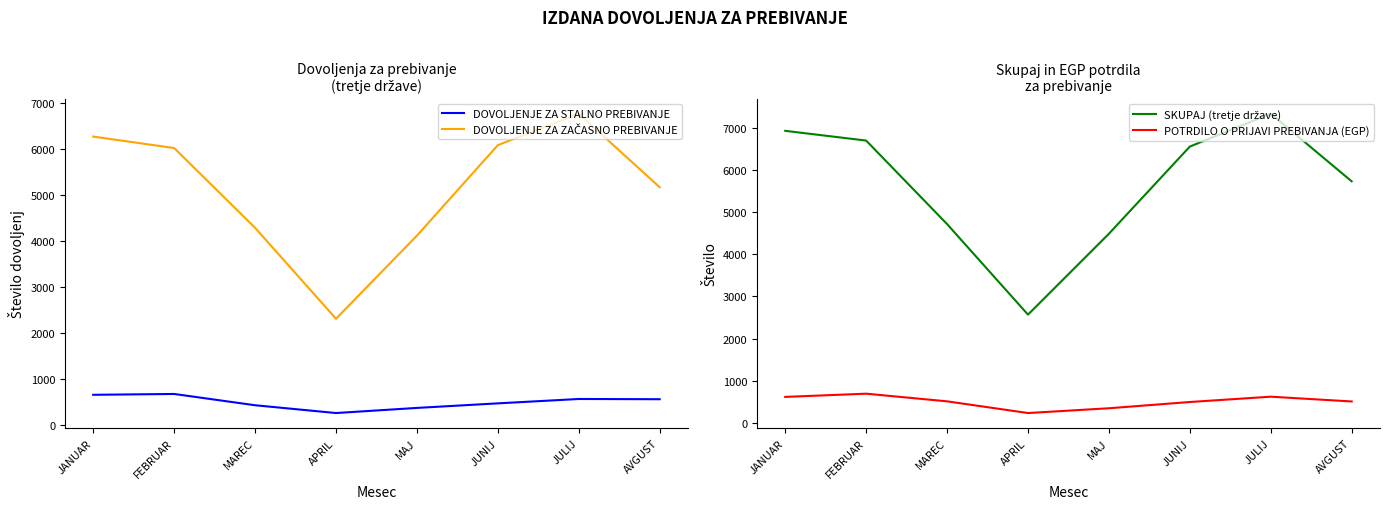

Reading right to left, what are all the values shown in this chart?

DOVOLJENJE ZA STALNO PREBIVANJE: 562	567	472	373	262	431	676	658
DOVOLJENJE ZA ZAČASNO PREBIVANJE: 5164	6760	6077	4113	2309	4283	6015	6263
SKUPAJ (tretje države): 5726	7327	6549	4486	2571	4714	6691	6921
POTRDILO O PRIJAVI PREBIVANJA (EGP): 515	628	502	354	241	518	699	623